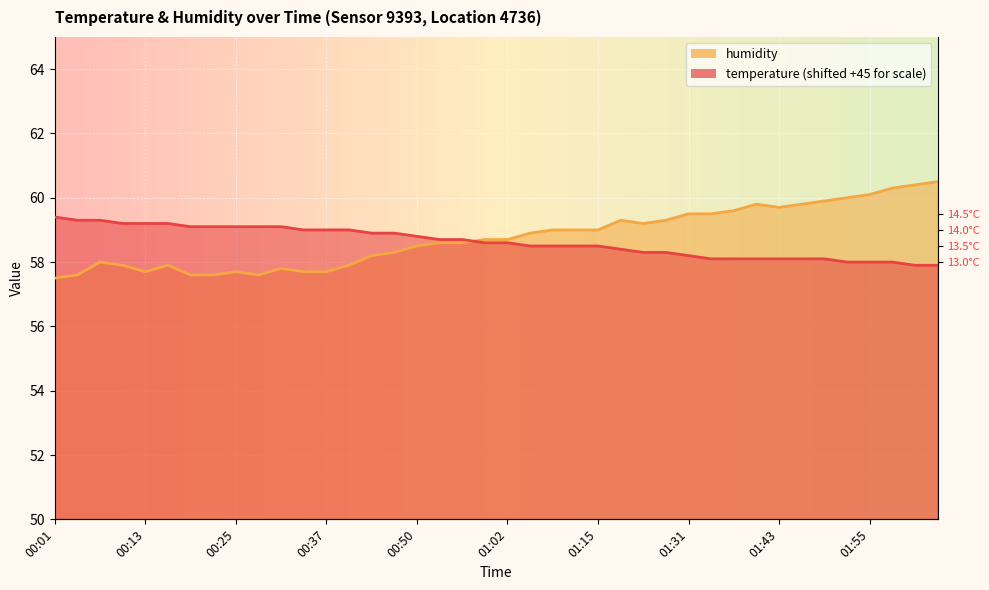

Rank the series by their maximum value, from lowest to highest.

temperature, humidity